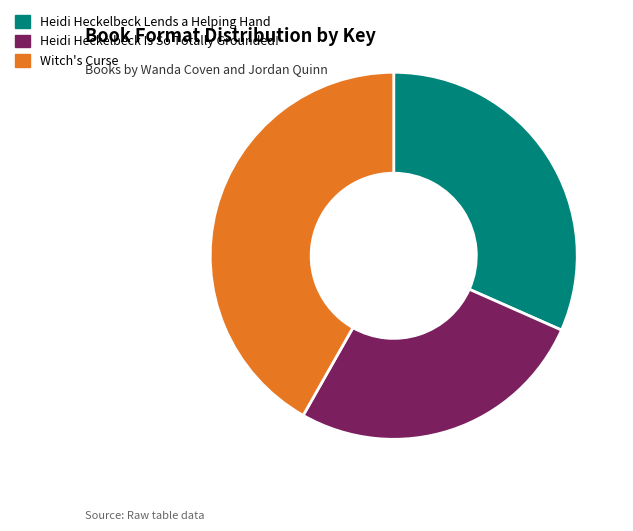

Do Heidi Heckelbeck Is So Totally Grounded! and Heidi Heckelbeck Lends a Helping Hand together represent more than half of the pie?

Yes